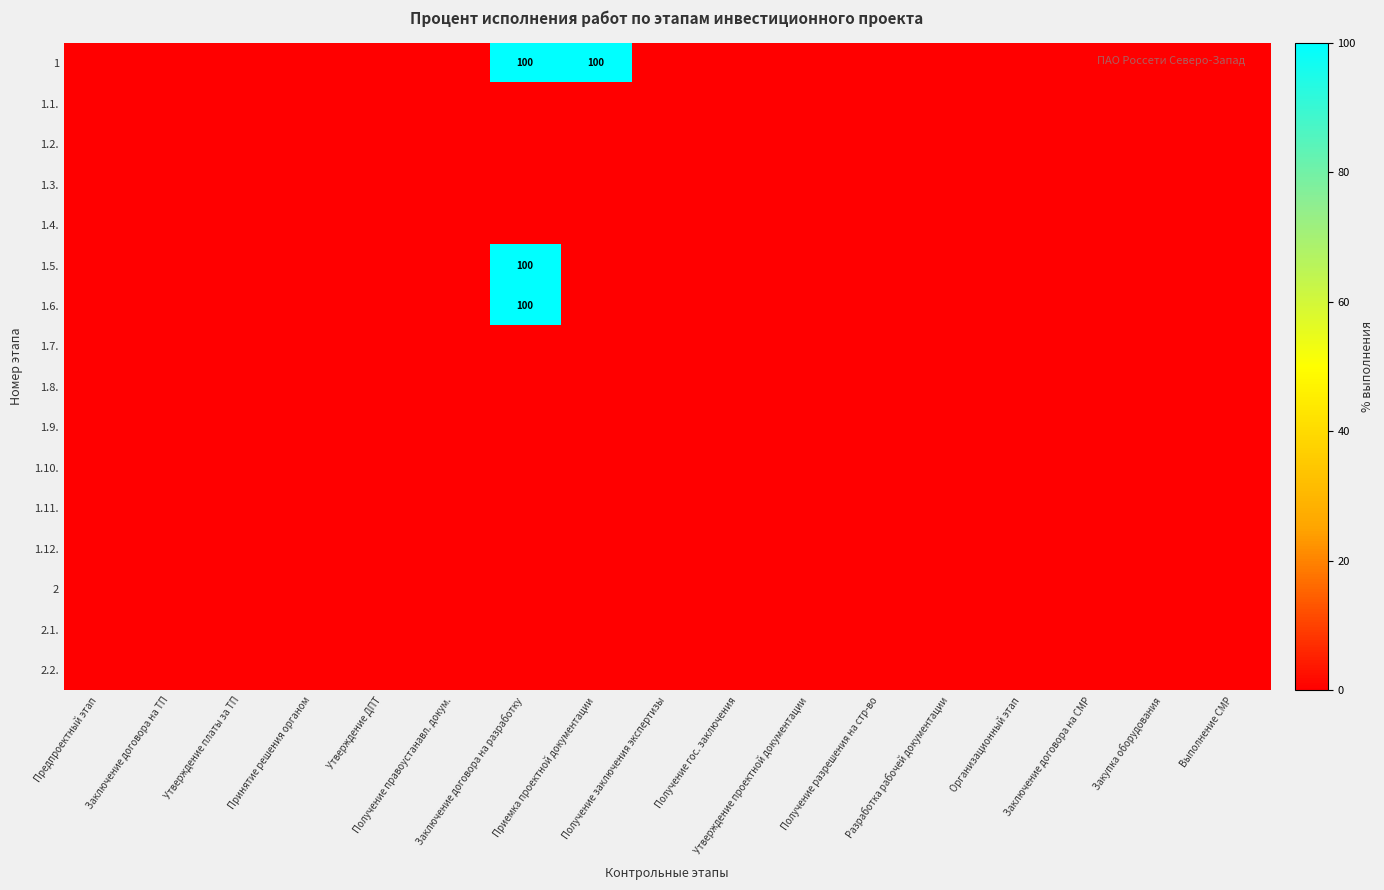

At how many categories does at least one series exceed 67?

2